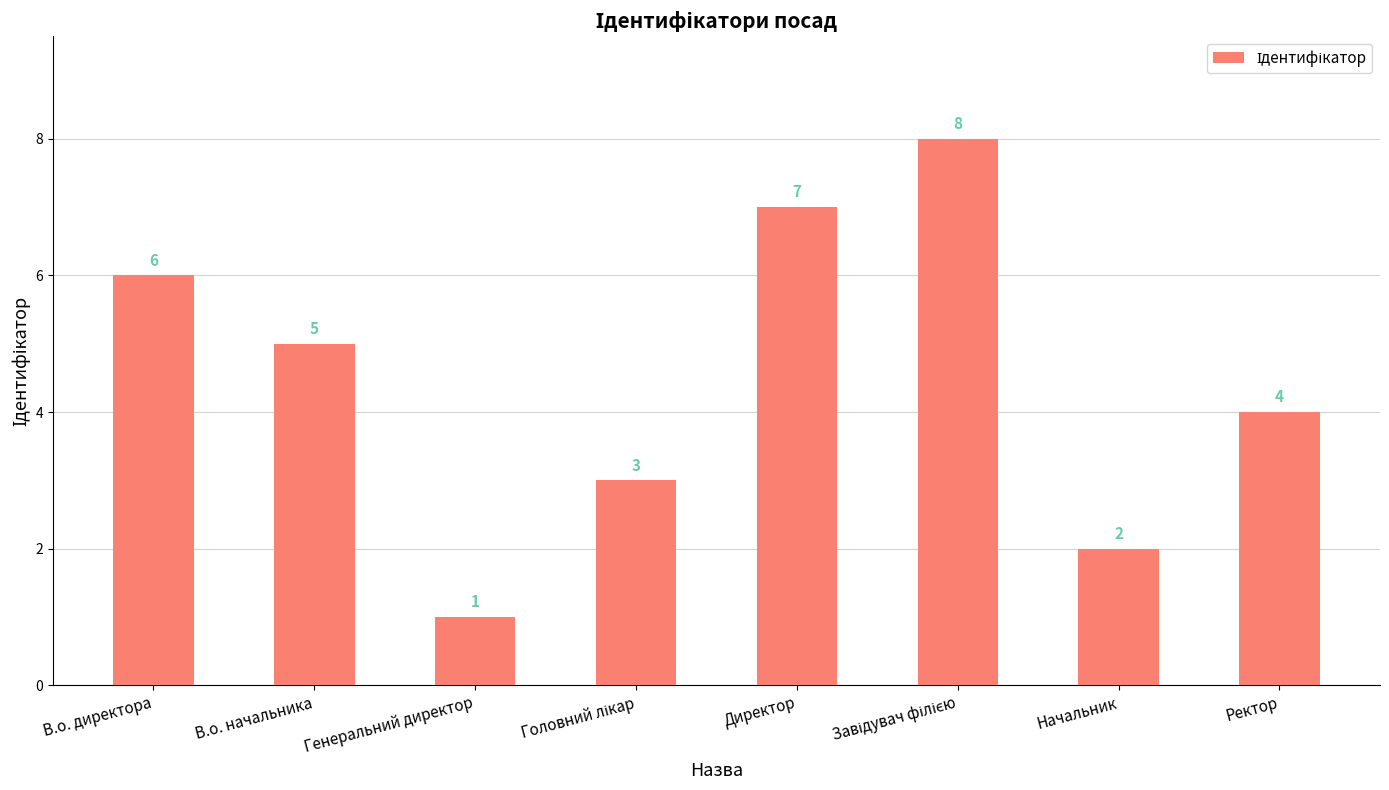

What is the value of the 1st bar from the left?

6